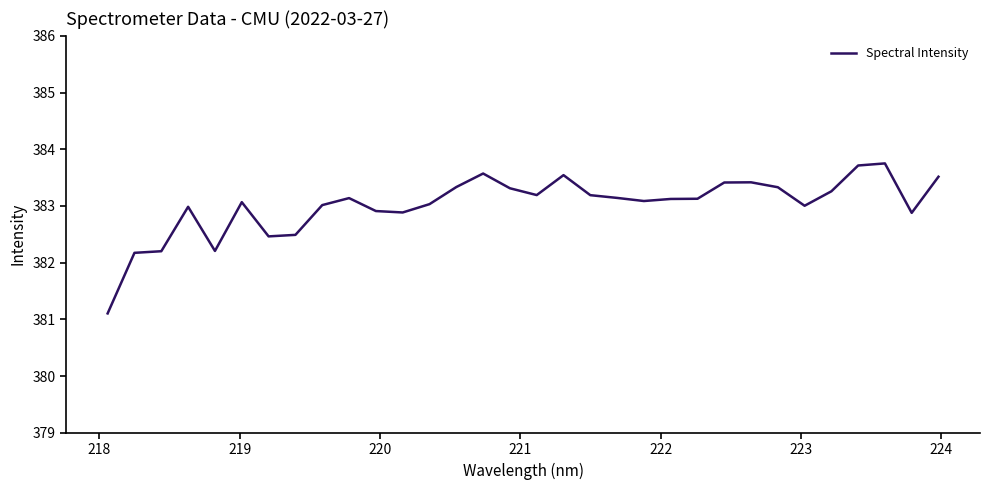

How many lines are shown in the chart?

1